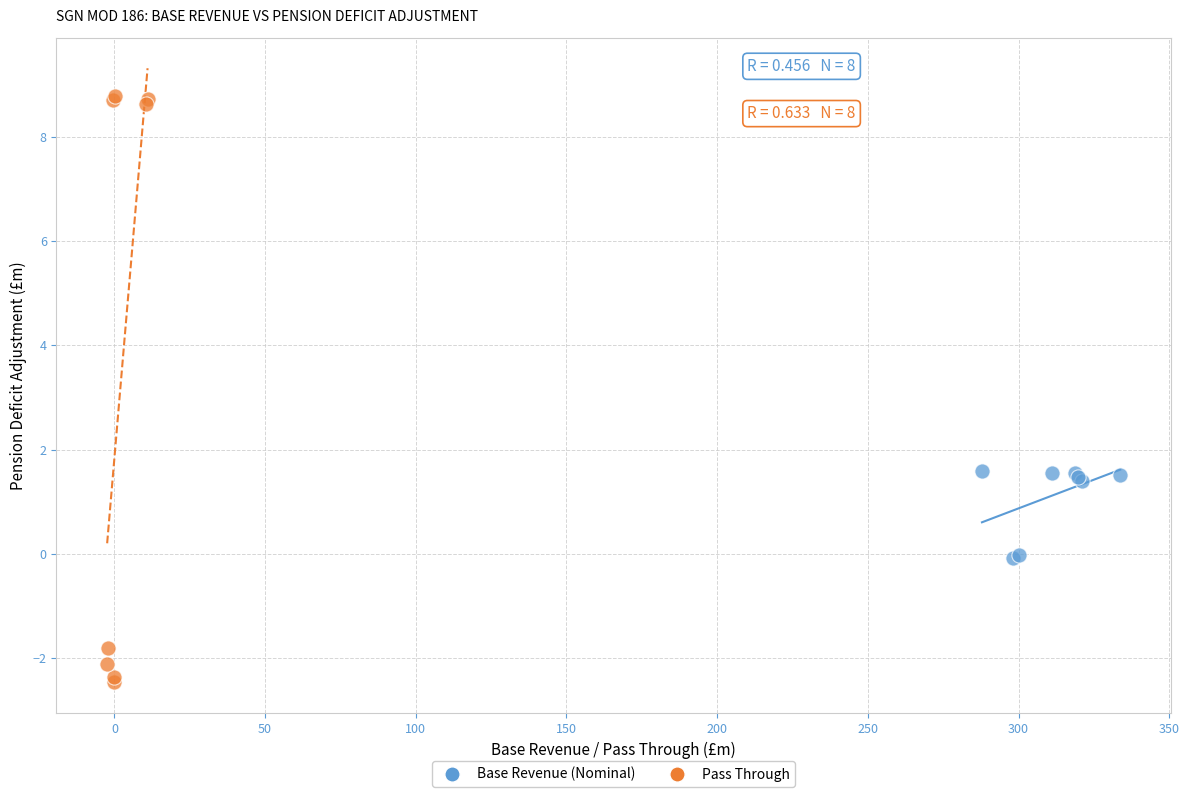

Which series reaches the maximum Y coordinate?

Pass Through